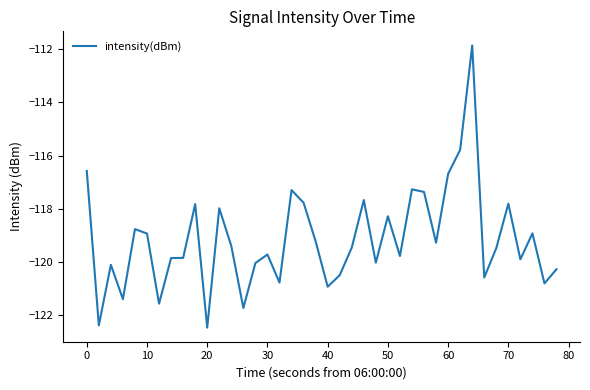

True or false: the data has more than 2 interior local peaks.

True